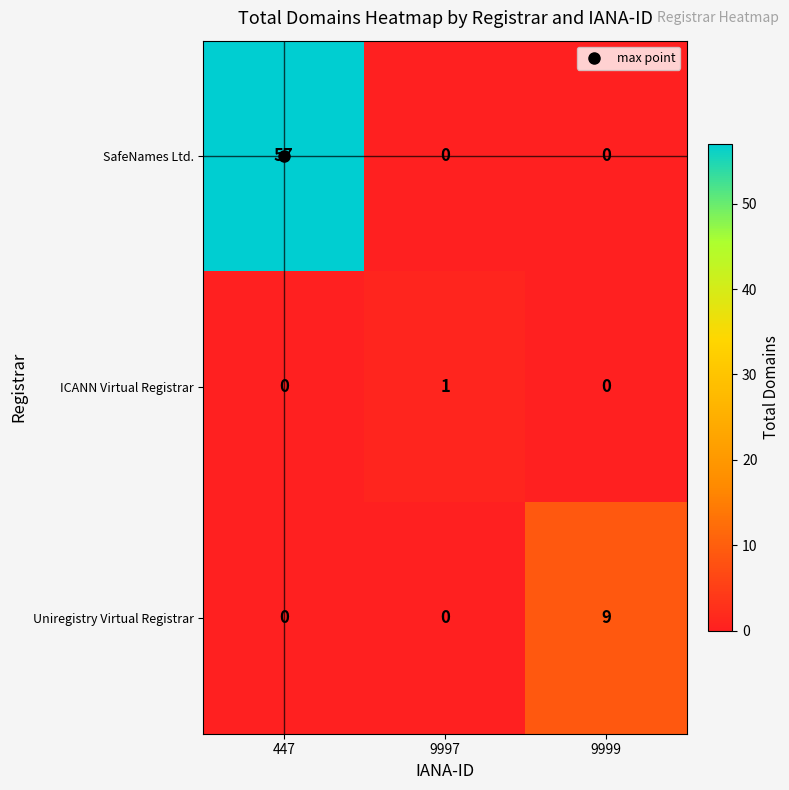

What is the difference between the highest and lowest values at 447?

57